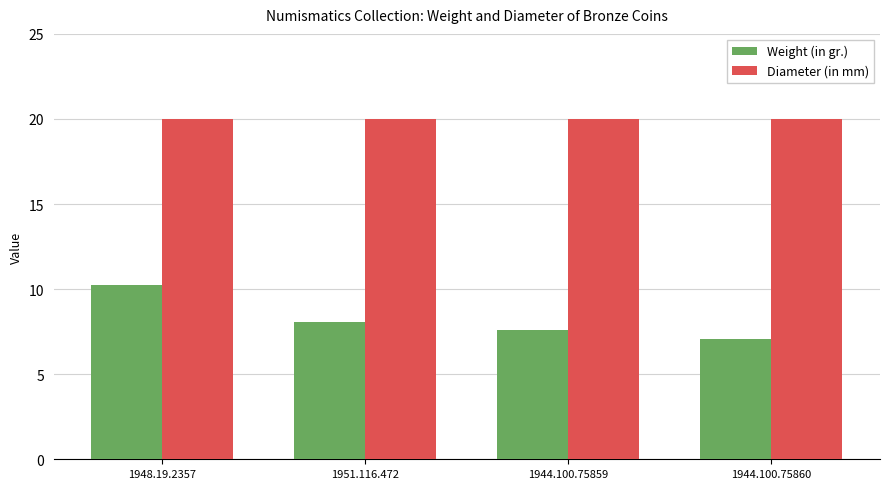

Is it true that Diameter (in mm) equals 20.0 at 1944.100.75860?

True